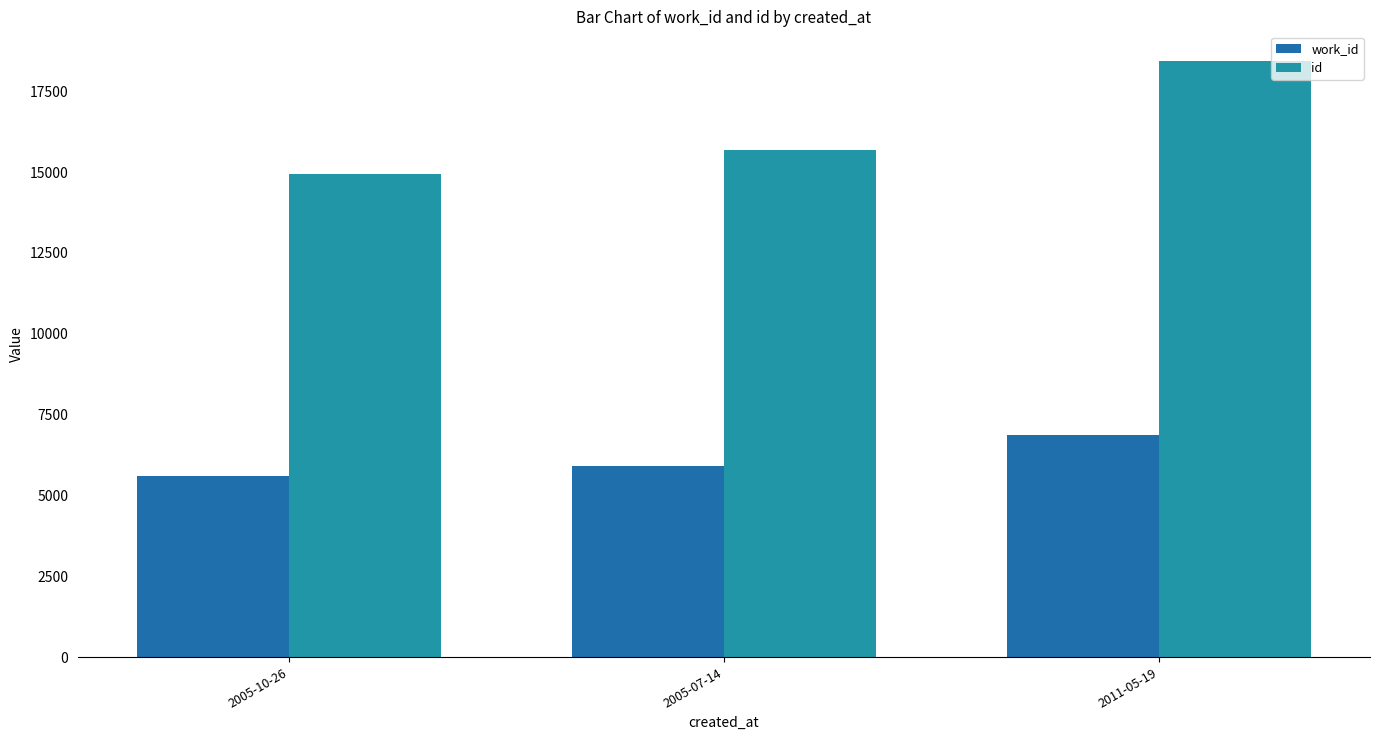

Reading left to right, extract all data points from this chart.

work_id: 5590	5901	6855
id: 14950	15668	18432